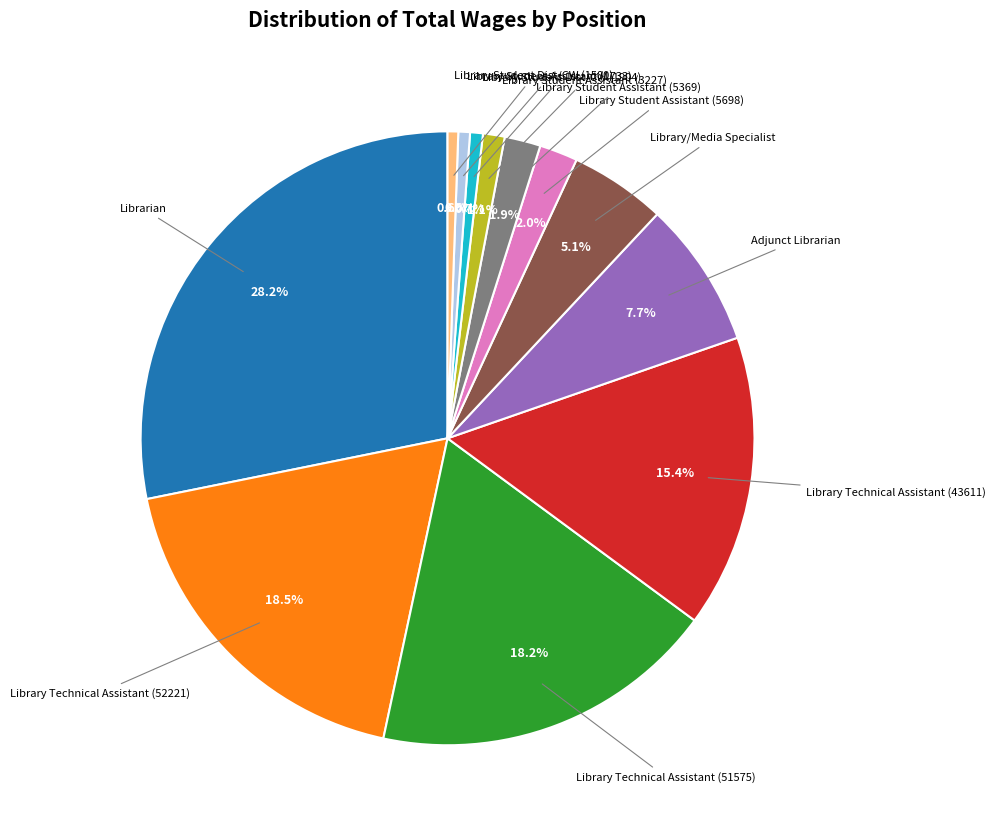

To the nearest percent, what is the difference between the largest and smallest slice percentages?

28%